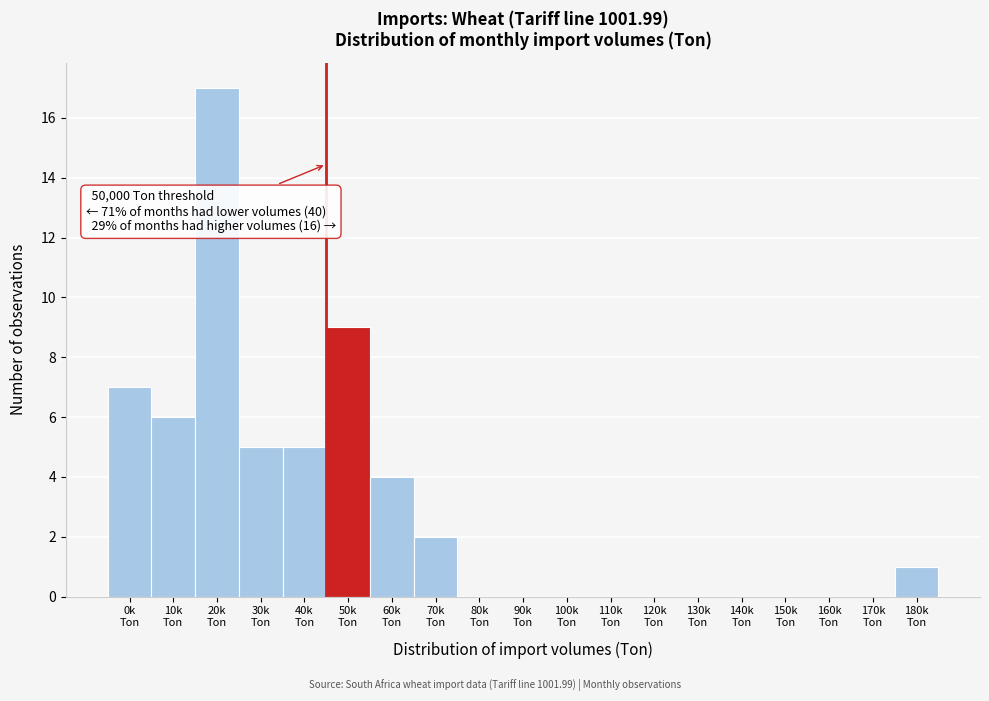

What is the maximum value shown in the chart?

17